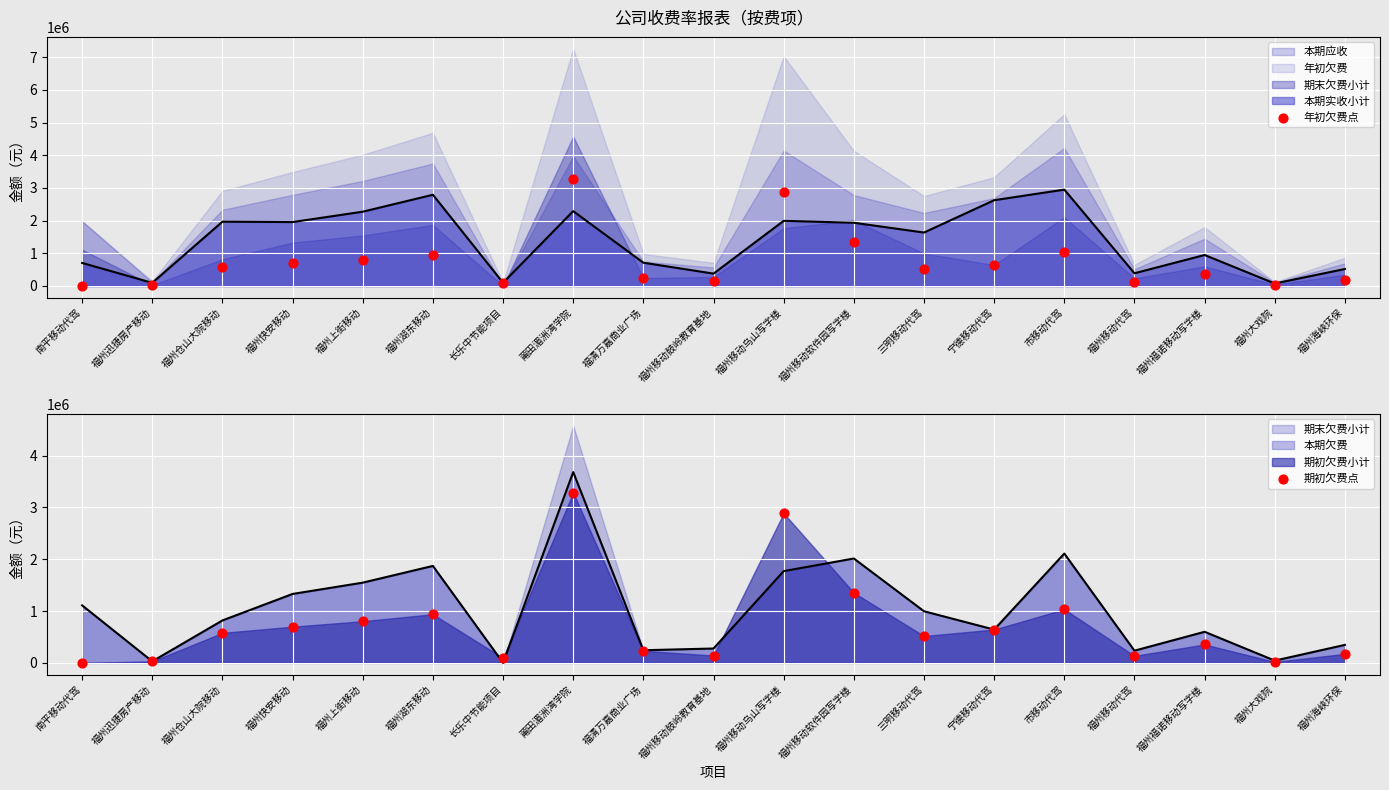

Is the value of 期初欠费点 at 福州海峡环保 greater than the value of 年初欠费点 at 福州迅捷房产移动?

Yes